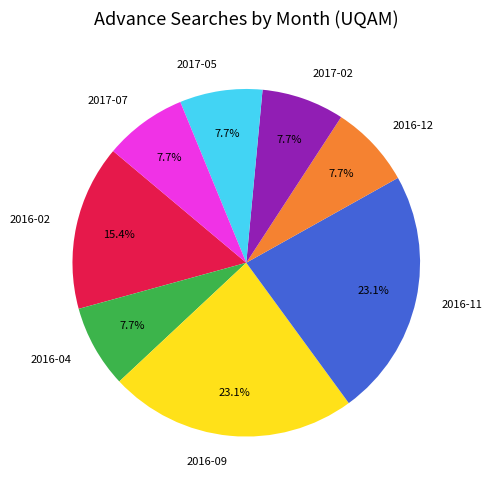

Is the sum of 2016-04 and 2017-07 greater than half?

No